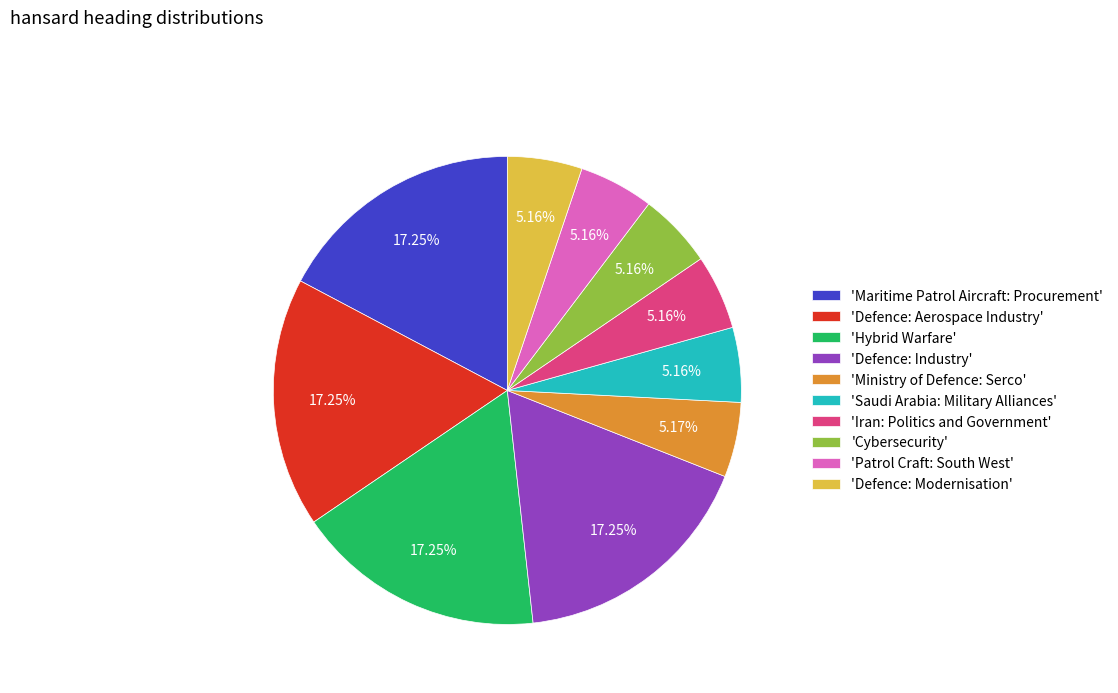

Approximately how many times larger is the value at 'Defence: Industry' compared to 'Patrol Craft: South West'?

3.3